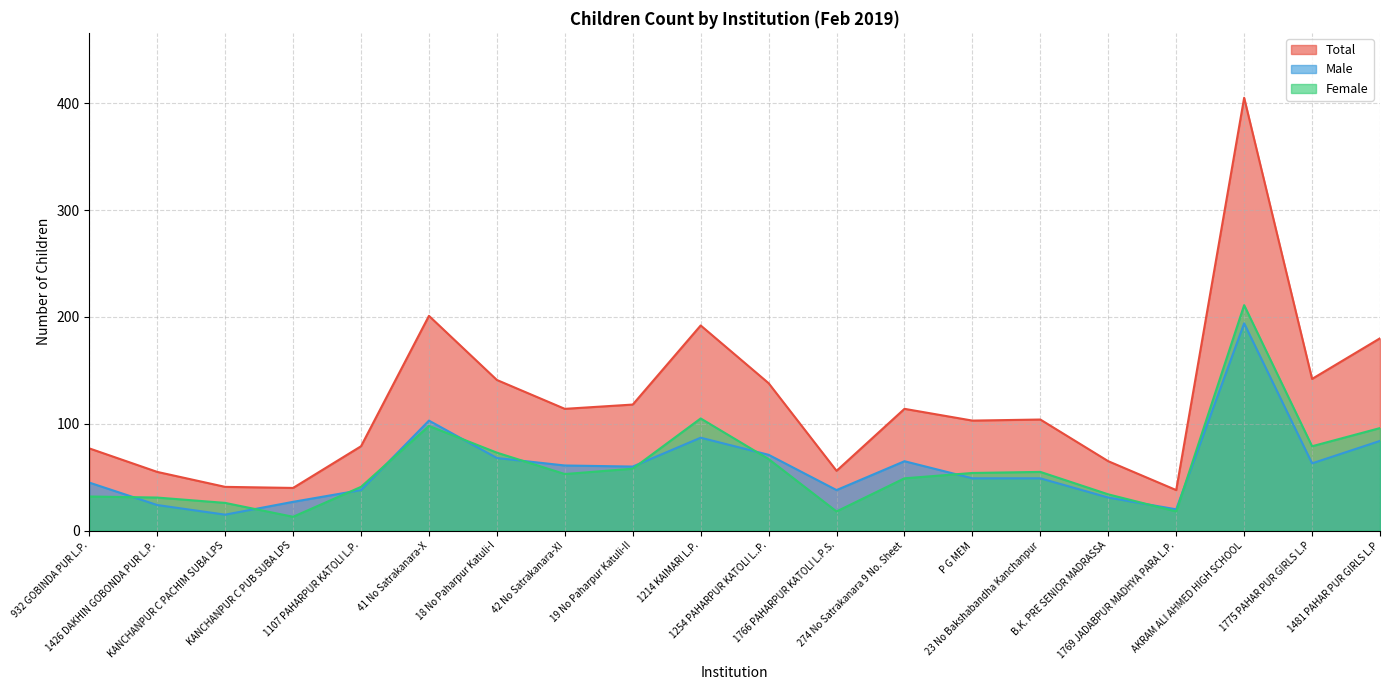

Reading left to right, what are all the values shown in this chart?

Total: 932 GOBINDA PUR L.P.=77	1426 DAKHIN GOBONDA PUR L.P.=55	KANCHANPUR C PACHIM SUBA LPS=41	KANCHANPUR C PUB SUBA LPS=40	1107 PAHARPUR KATOLI L.P.=79	41 No Satrakanara-X=201	18 No Paharpur Katuli-I=141	42 No Satrakanara-XI=114	19 No Paharpur Katuli-II=118	1214 KAIMARI L.P.=192	1254 PAHARPUR KATOLI L..P.=138	1766 PAHARPUR KATOLI L.P.S.=56	274 No Satrakanara 9 No. Sheet=114	P G MEM=103	23 No Bakshabandha Kanchanpur=104	B.K. PRE SENIOR MADRASSA=65	1769 JADABPUR MADHYA PARA L.P.=38	AKRAM ALI AHMED HIGH SCHOOL=405	1775 PAHAR PUR GIRLS L.P=142	1481 PAHAR PUR GIRLS L.P=180
Male: 932 GOBINDA PUR L.P.=45	1426 DAKHIN GOBONDA PUR L.P.=24	KANCHANPUR C PACHIM SUBA LPS=15	KANCHANPUR C PUB SUBA LPS=27	1107 PAHARPUR KATOLI L.P.=38	41 No Satrakanara-X=103	18 No Paharpur Katuli-I=68	42 No Satrakanara-XI=61	19 No Paharpur Katuli-II=60	1214 KAIMARI L.P.=87	1254 PAHARPUR KATOLI L..P.=71	1766 PAHARPUR KATOLI L.P.S.=38	274 No Satrakanara 9 No. Sheet=65	P G MEM=49	23 No Bakshabandha Kanchanpur=49	B.K. PRE SENIOR MADRASSA=31	1769 JADABPUR MADHYA PARA L.P.=20	AKRAM ALI AHMED HIGH SCHOOL=194	1775 PAHAR PUR GIRLS L.P=63	1481 PAHAR PUR GIRLS L.P=84
Female: 932 GOBINDA PUR L.P.=32	1426 DAKHIN GOBONDA PUR L.P.=31	KANCHANPUR C PACHIM SUBA LPS=26	KANCHANPUR C PUB SUBA LPS=13	1107 PAHARPUR KATOLI L.P.=41	41 No Satrakanara-X=98	18 No Paharpur Katuli-I=73	42 No Satrakanara-XI=53	19 No Paharpur Katuli-II=58	1214 KAIMARI L.P.=105	1254 PAHARPUR KATOLI L..P.=67	1766 PAHARPUR KATOLI L.P.S.=18	274 No Satrakanara 9 No. Sheet=49	P G MEM=54	23 No Bakshabandha Kanchanpur=55	B.K. PRE SENIOR MADRASSA=34	1769 JADABPUR MADHYA PARA L.P.=18	AKRAM ALI AHMED HIGH SCHOOL=211	1775 PAHAR PUR GIRLS L.P=79	1481 PAHAR PUR GIRLS L.P=96